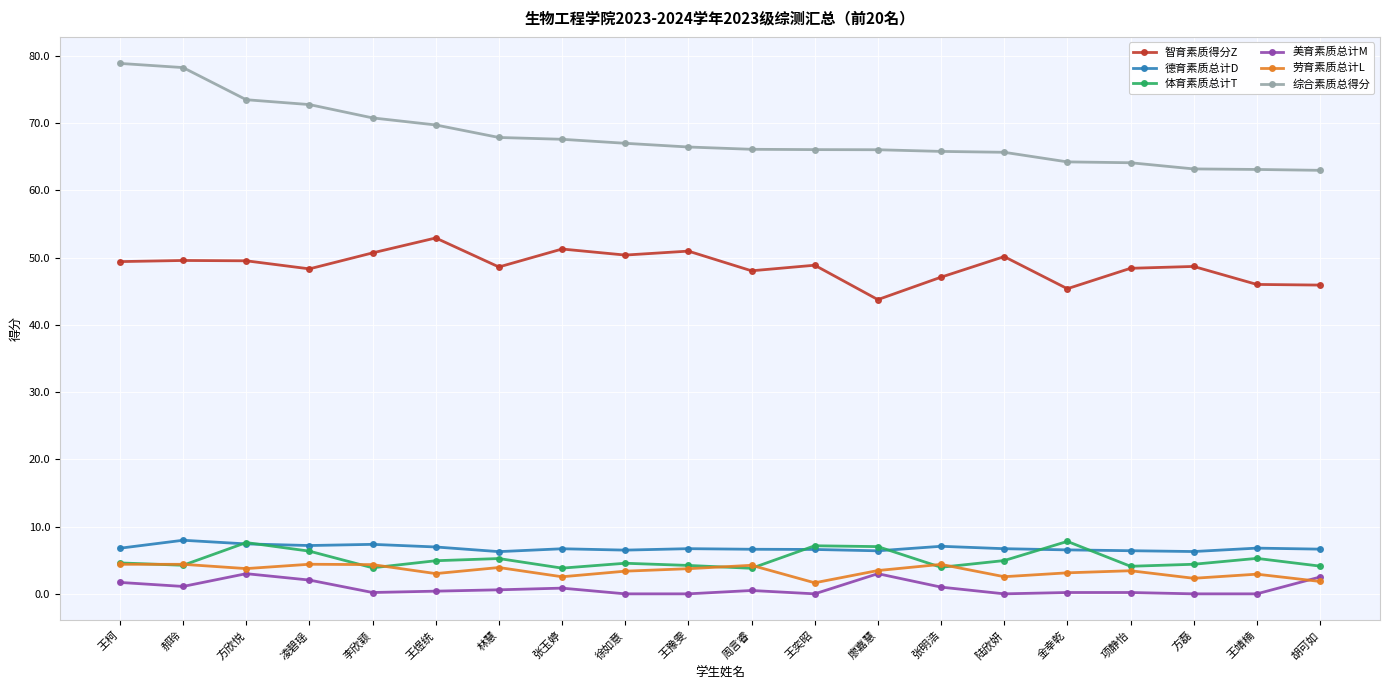

The 智育素质得分Z series shows 49.5 at 方欣悦. True or false?

True